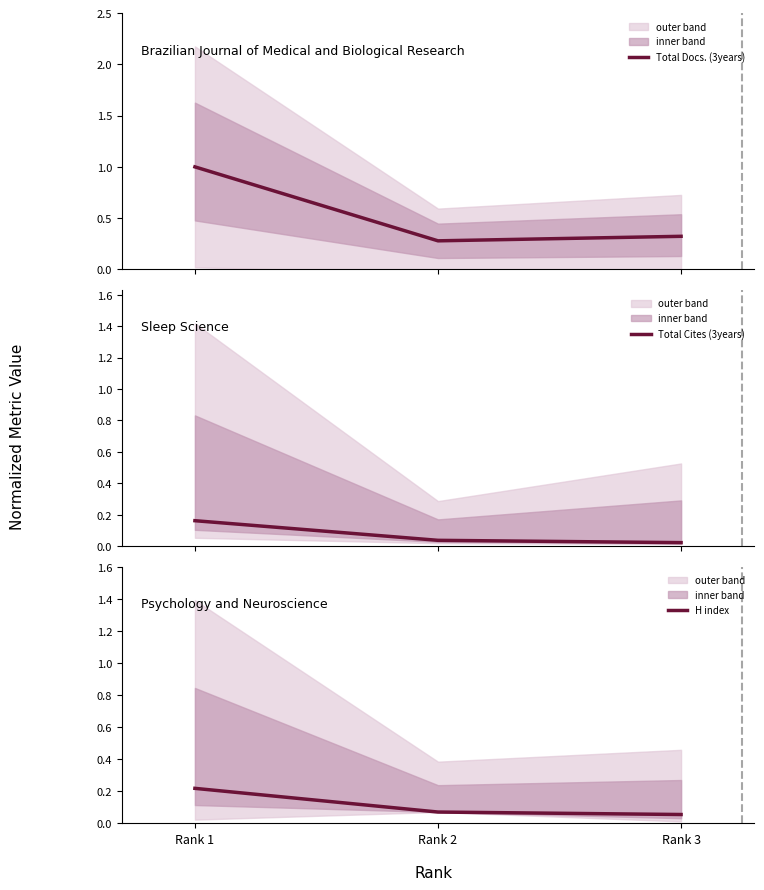

Count the H index values in the range 0 to 1.

3